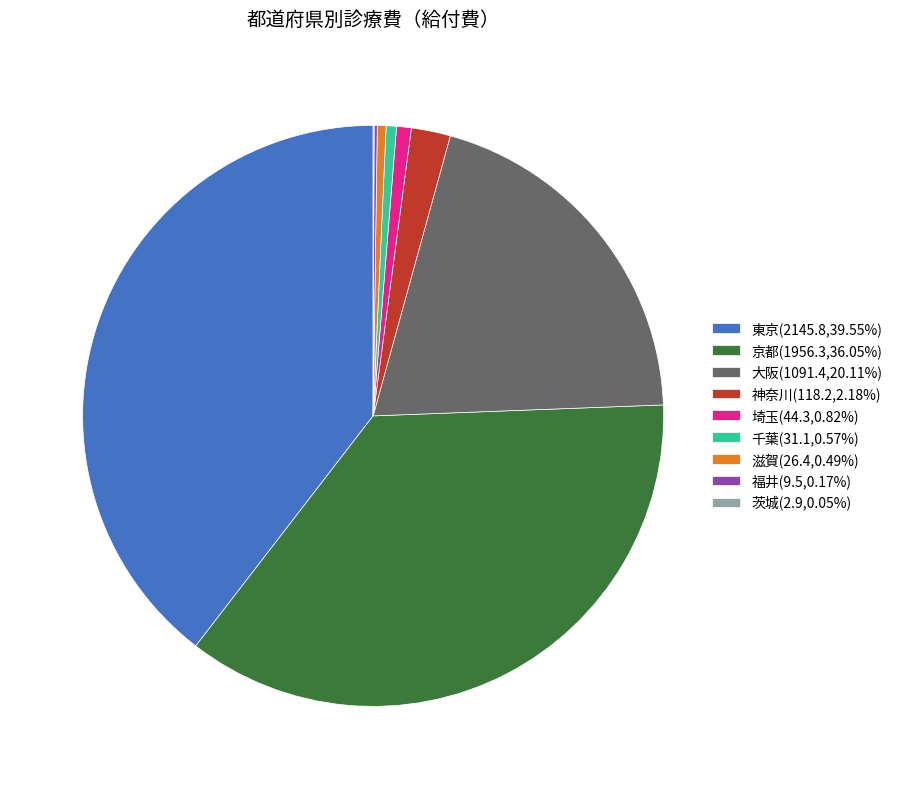

Does any single category account for the majority?

No